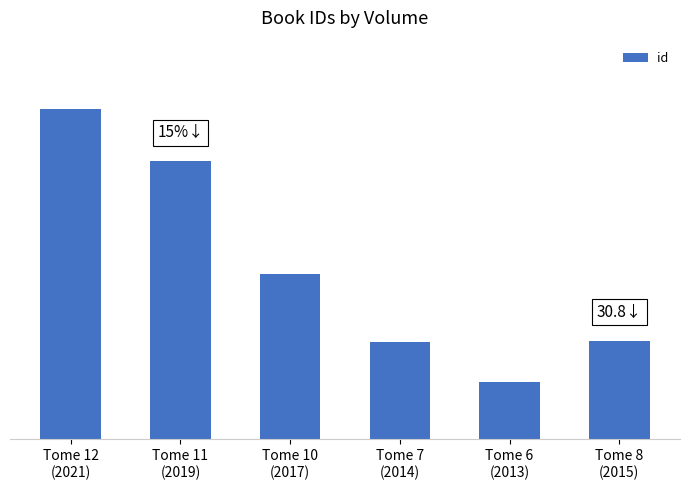

What is the sum of all values?

5831